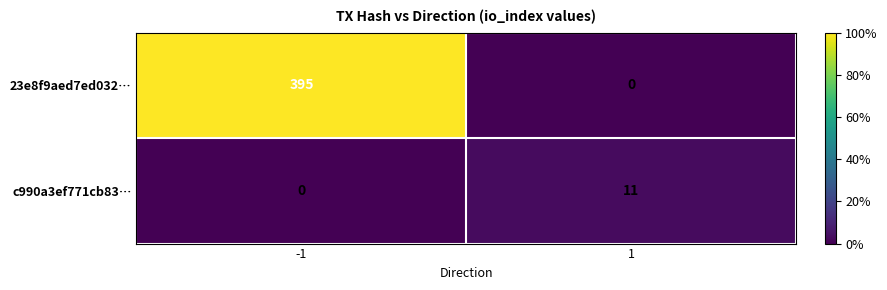

Is it true that 23e8f9aed7ed032… equals 395 at -1?

True